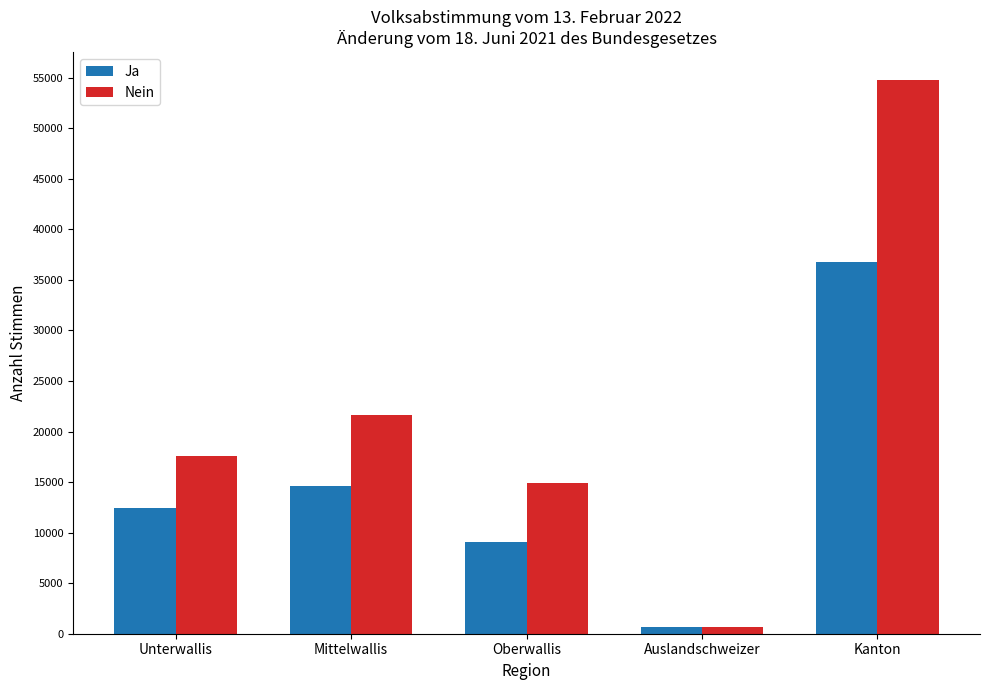

How many bars are there in each group?

2